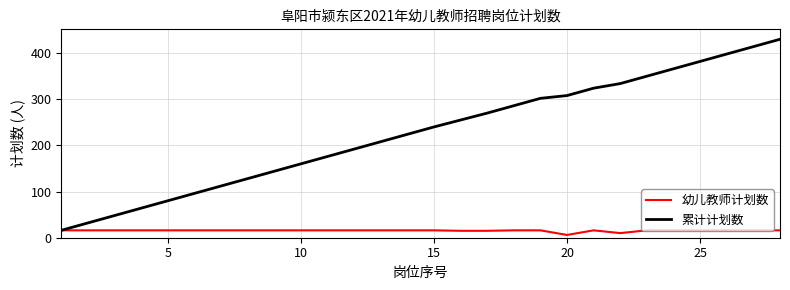

Which series has the widest spread of values?

累计计划数